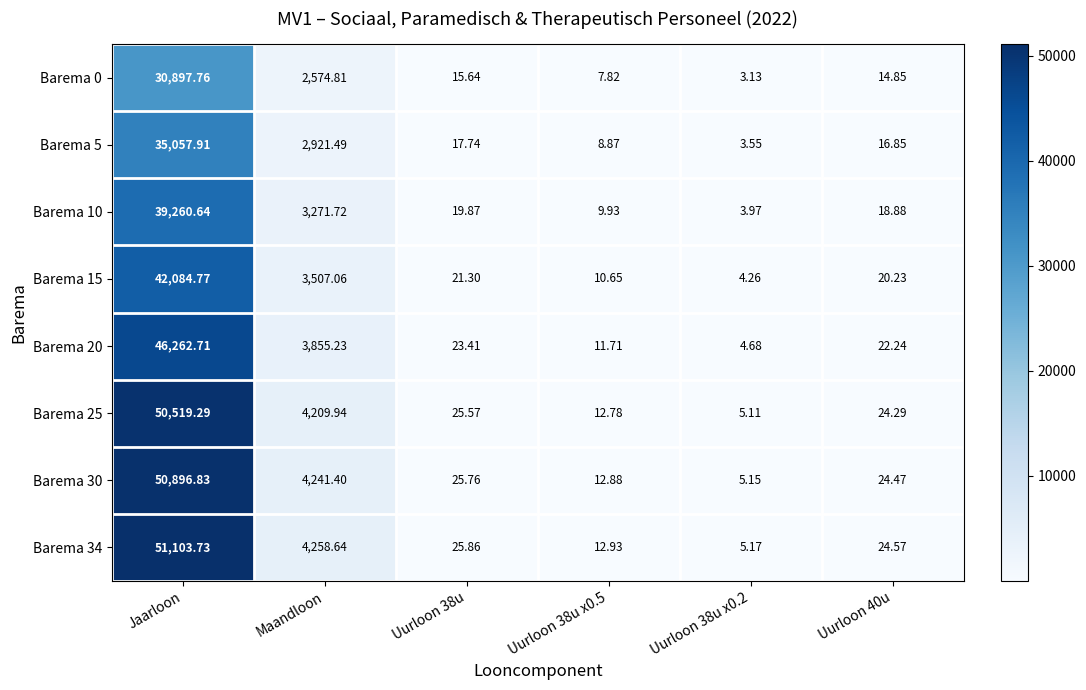

Where is Barema 0 nearest to the value 15450?

Maandloon